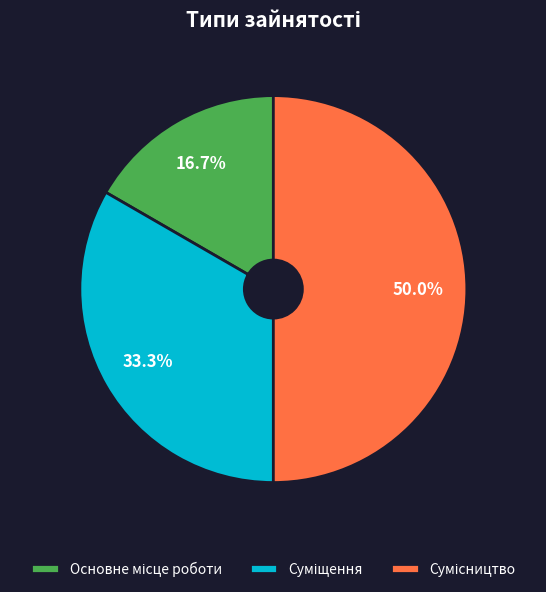

How many slices are in this pie chart?

3